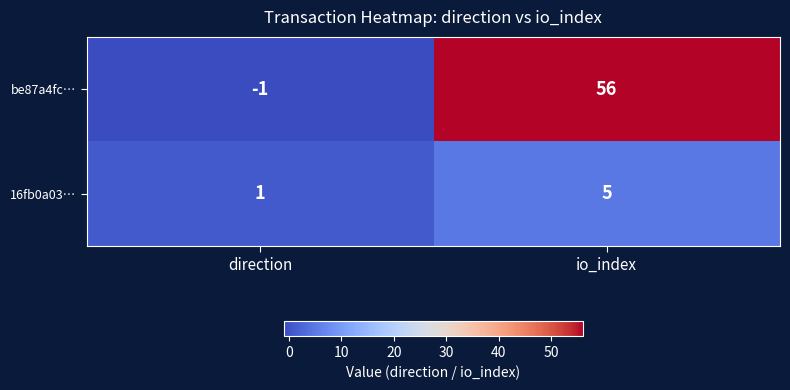

At which label is be87a4fc… closest to 27?

direction